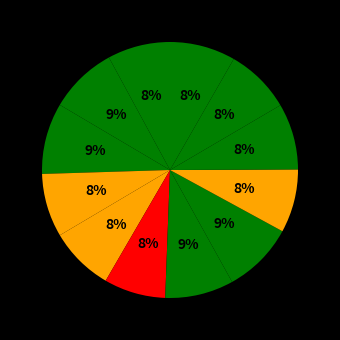

How many segments does this pie chart have?

12